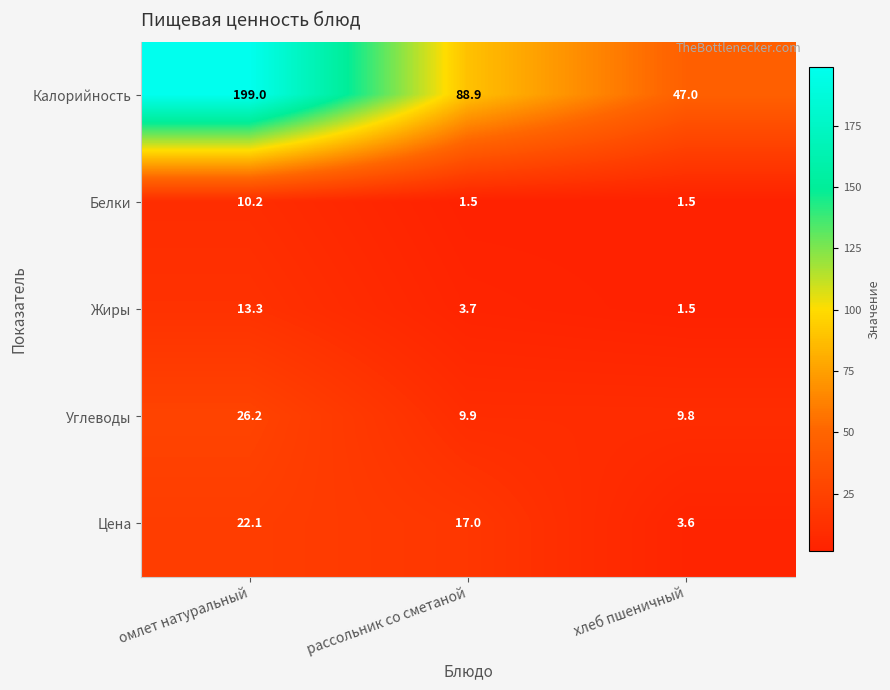

At which label is Калорийность closest to 123?

рассольник со сметаной